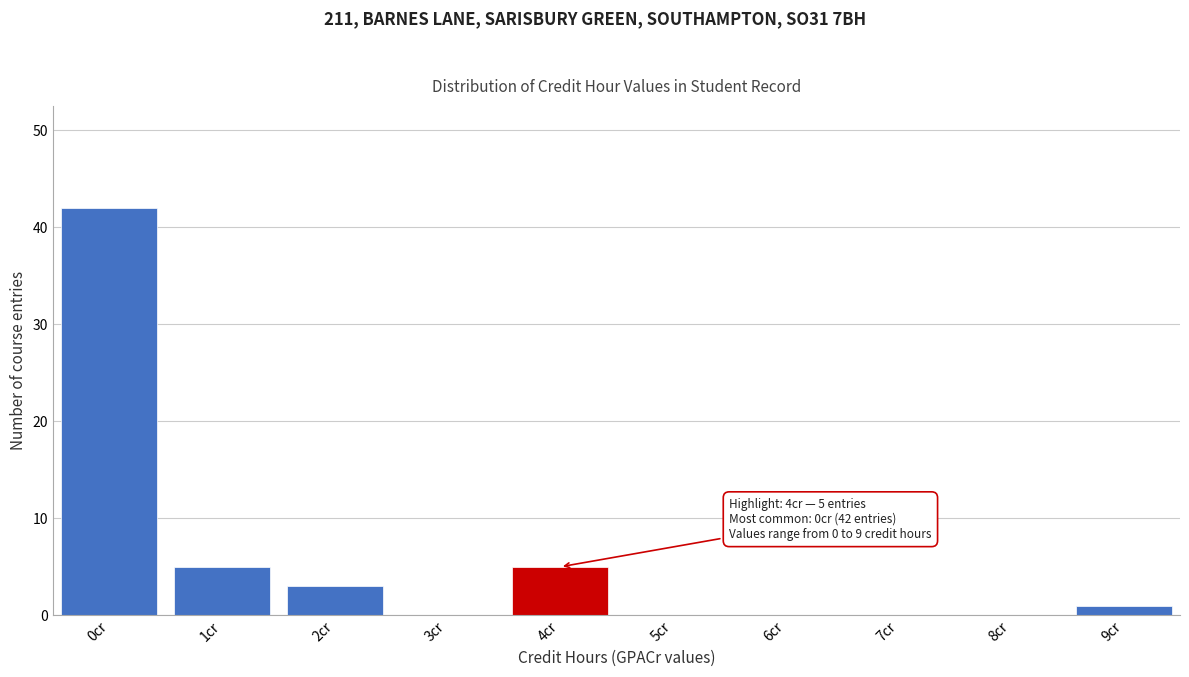

Reading left to right, list all the values displayed in this chart.

0cr=42	1cr=5	2cr=3	3cr=0	4cr=5	5cr=0	6cr=0	7cr=0	8cr=0	9cr=1